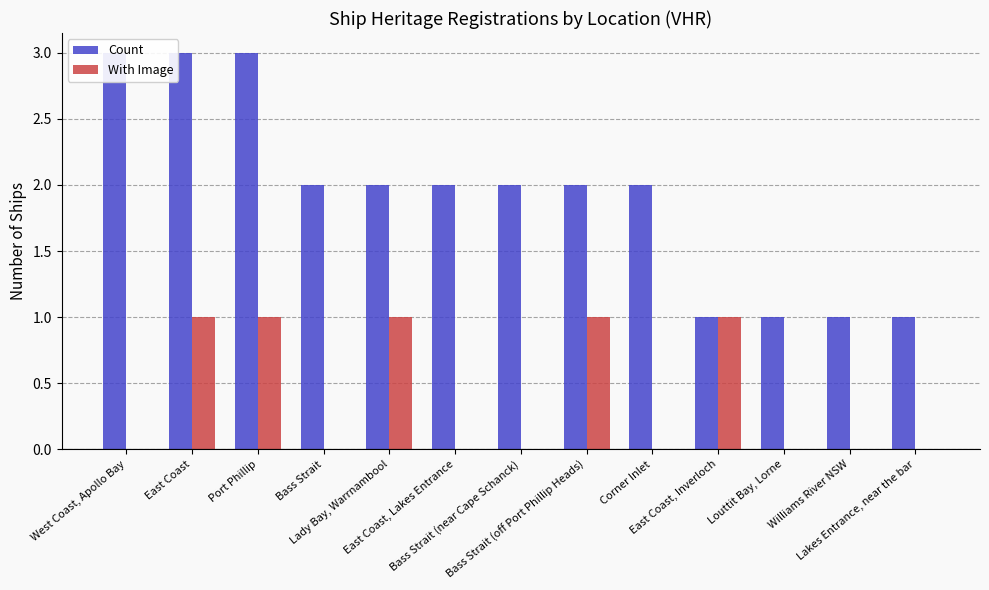

Is the value of With Image at East Coast, Inverloch greater than the value of Count at East Coast?

No